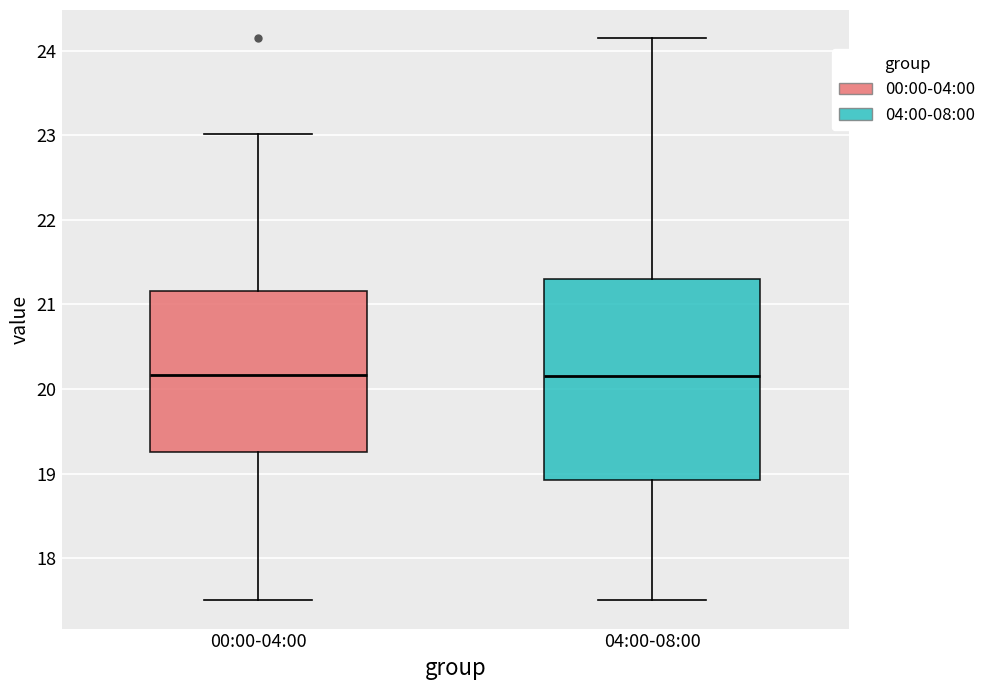

Reading left to right, transcribe this box plot: for each box, give where its median line is, the range the box spans, and where its two whiskers end, as read against the y-axis. The values are not printed on the chart, so give them approximately, as read against the axis.

00:00-04:00: median 20.2, box 19.3 to 21.2, whiskers 17.5 to 23.0
04:00-08:00: median 20.2, box 18.9 to 21.3, whiskers 17.5 to 24.2